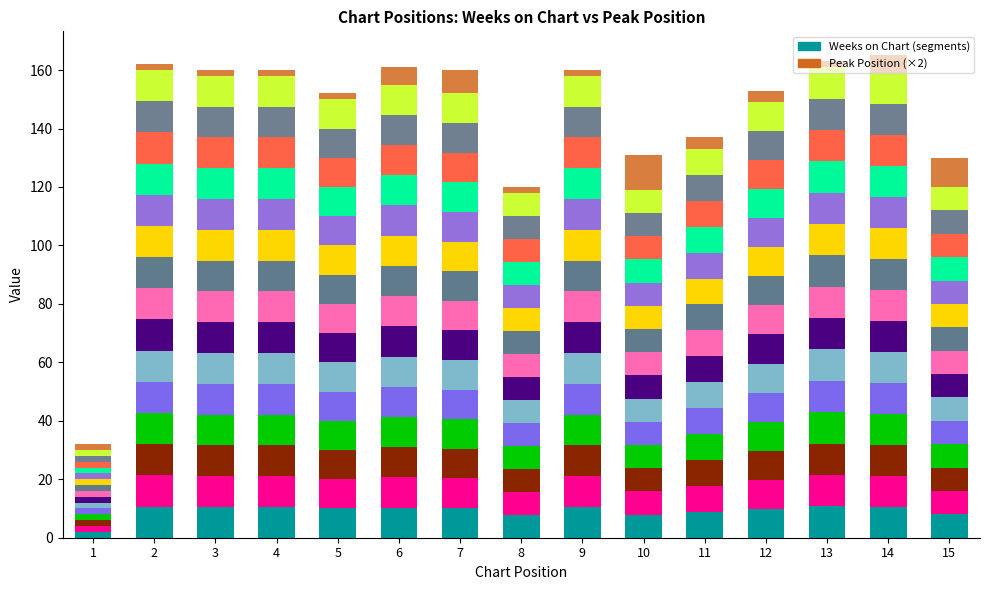

Reading right to left, transcribe all the data shown in this chart.

Weeks seg 1: 15=8.0	14=10.6	13=10.7	12=9.9	11=8.9	10=7.9	9=10.5	8=7.9	7=10.1	6=10.3	5=10.0	4=10.5	3=10.5	2=10.7	1=2.0
Peak Position: 15=10.0	14=6.0	13=2.0	12=4.0	11=4.0	10=12.0	9=2.0	8=2.0	7=8.0	6=6.0	5=2.0	4=2.0	3=2.0	2=2.0	1=2.0